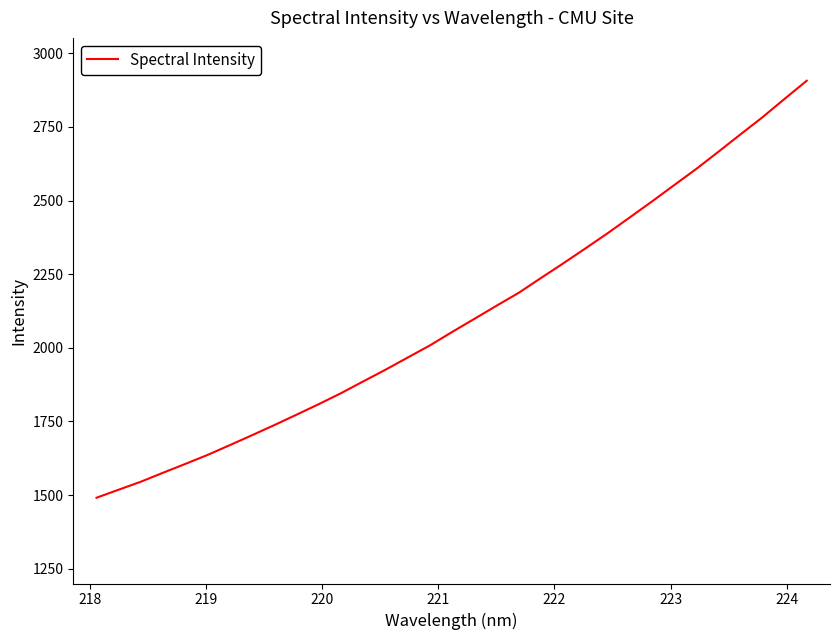

What is the greatest value displayed?

2906.6